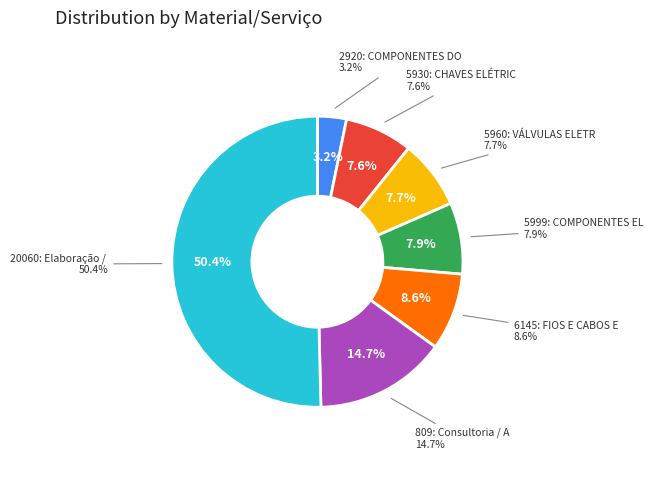

How many slices are in this pie chart?

7